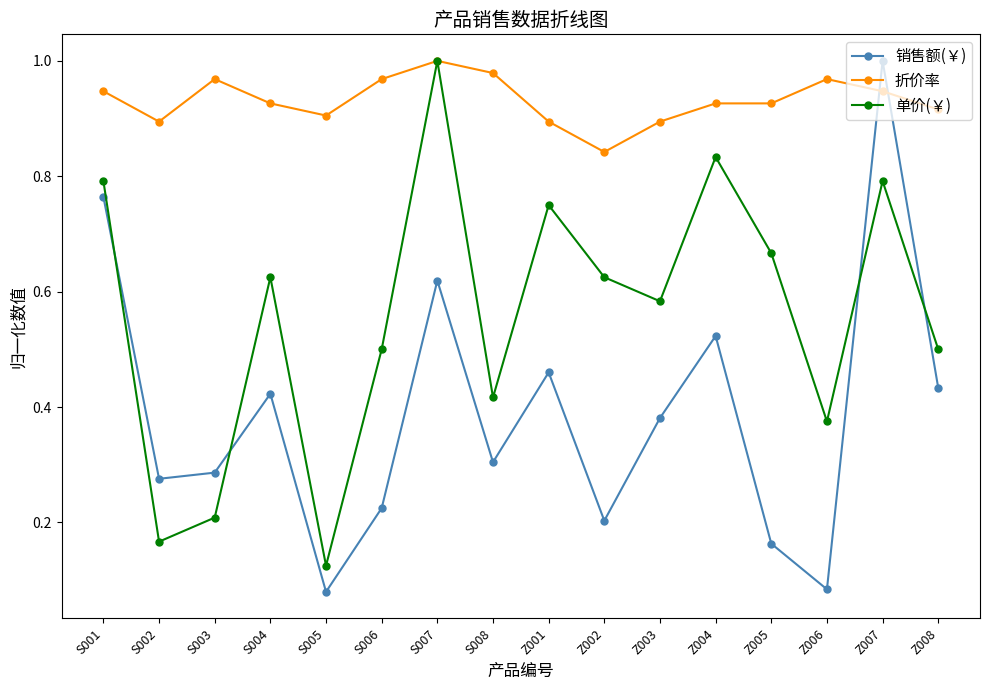

How many interior local peaks does the 销售额(￥) series have?

5